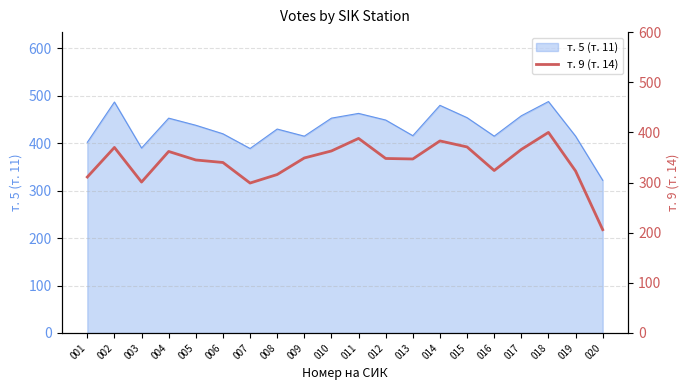

What is the maximum value for т. 5 (т. 11)?

488